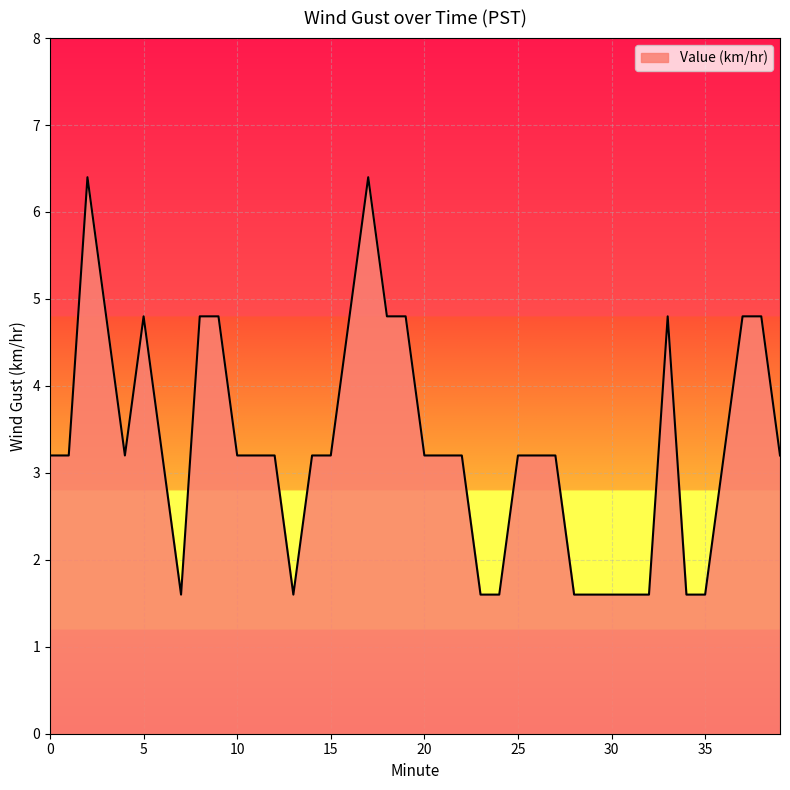

What is the minimum value shown in the chart?

1.6